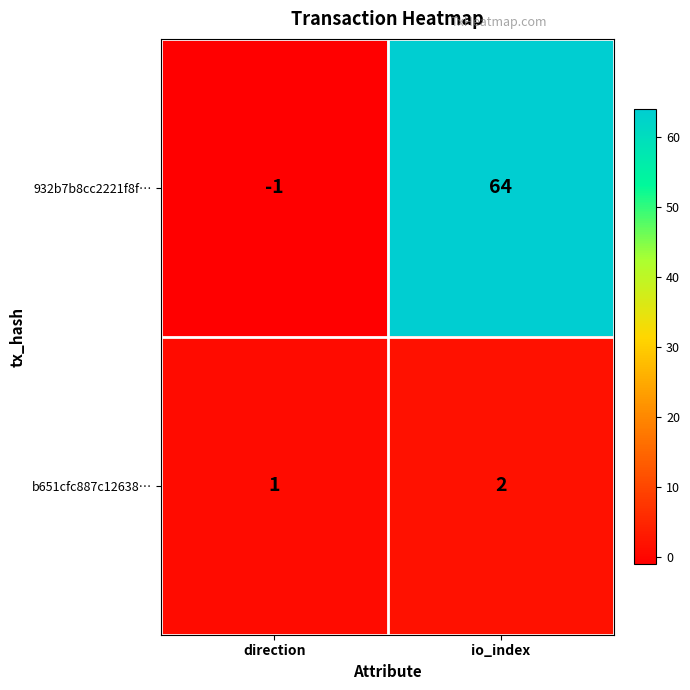

At which category does the chart reach its minimum across all series?

direction